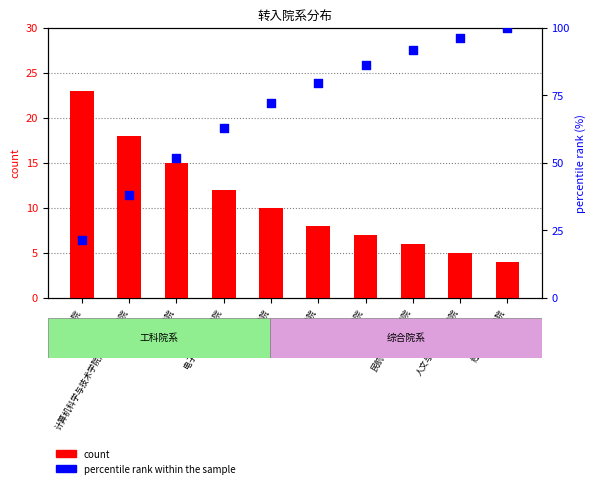

What is the total value across all series at 航空学院?

82.2